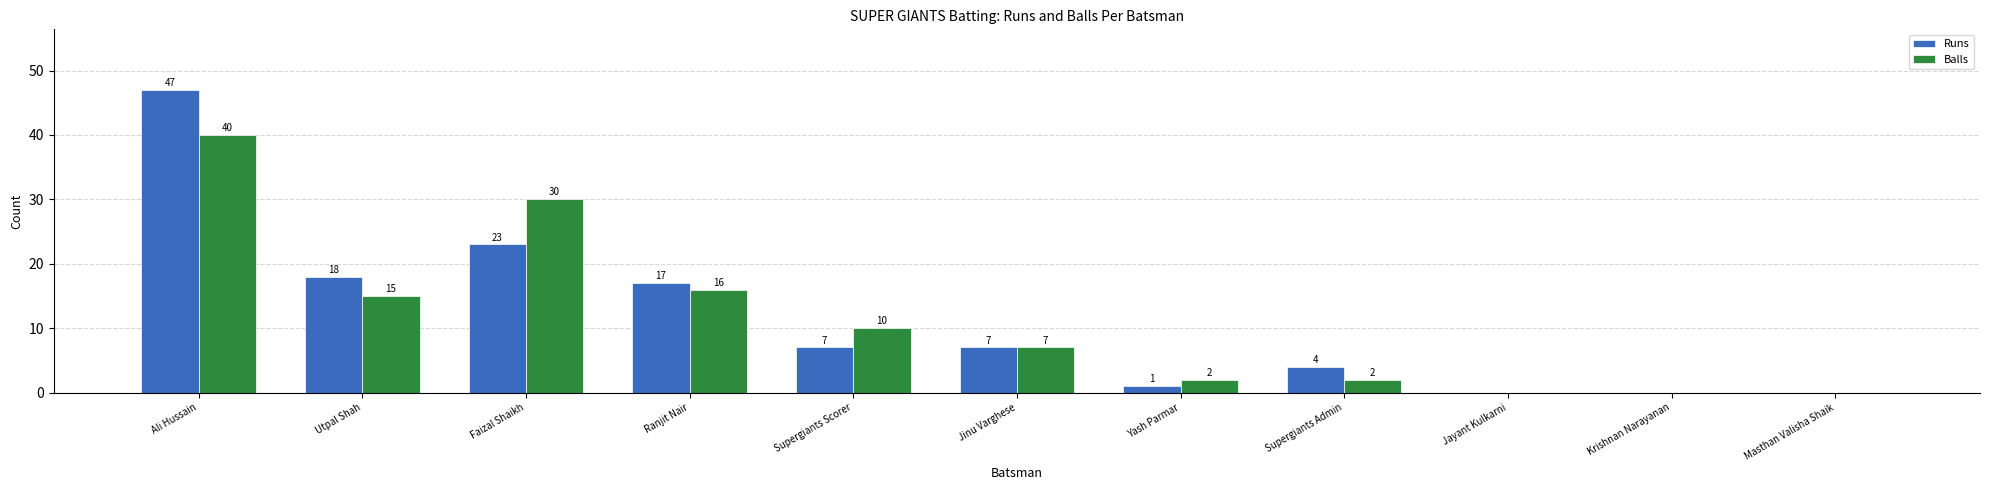

Which series changed the most between Utpal Shah and Masthan Valisha Shaik?

Runs